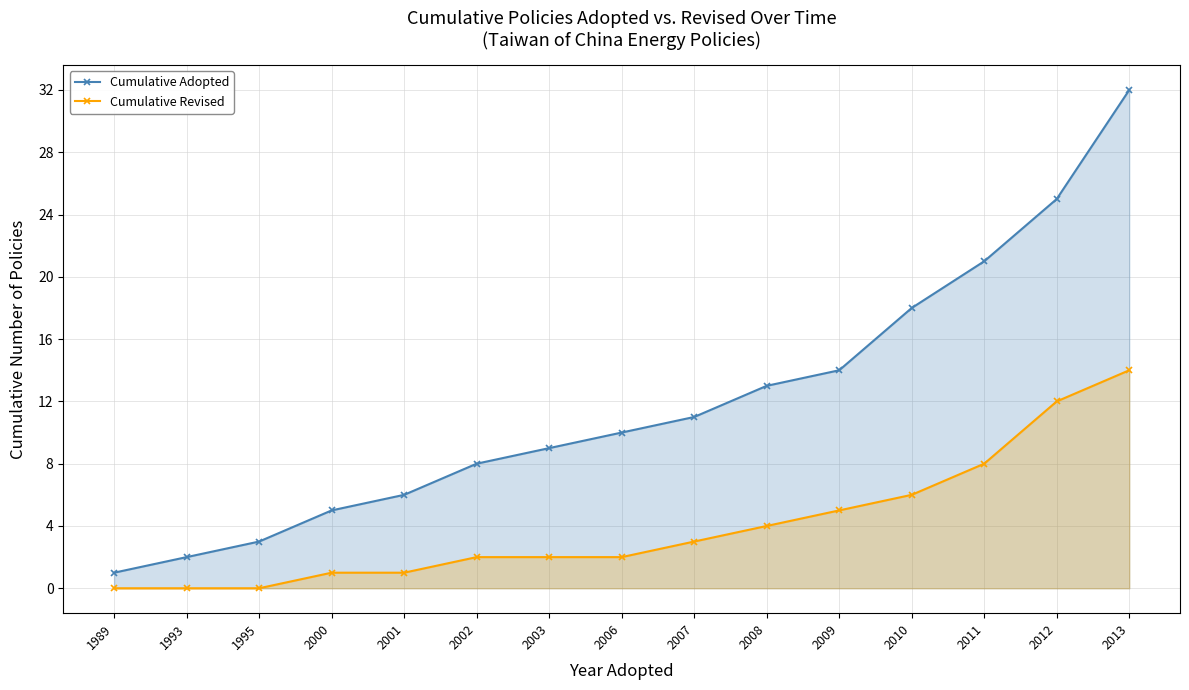

How many data points does each series have?

15